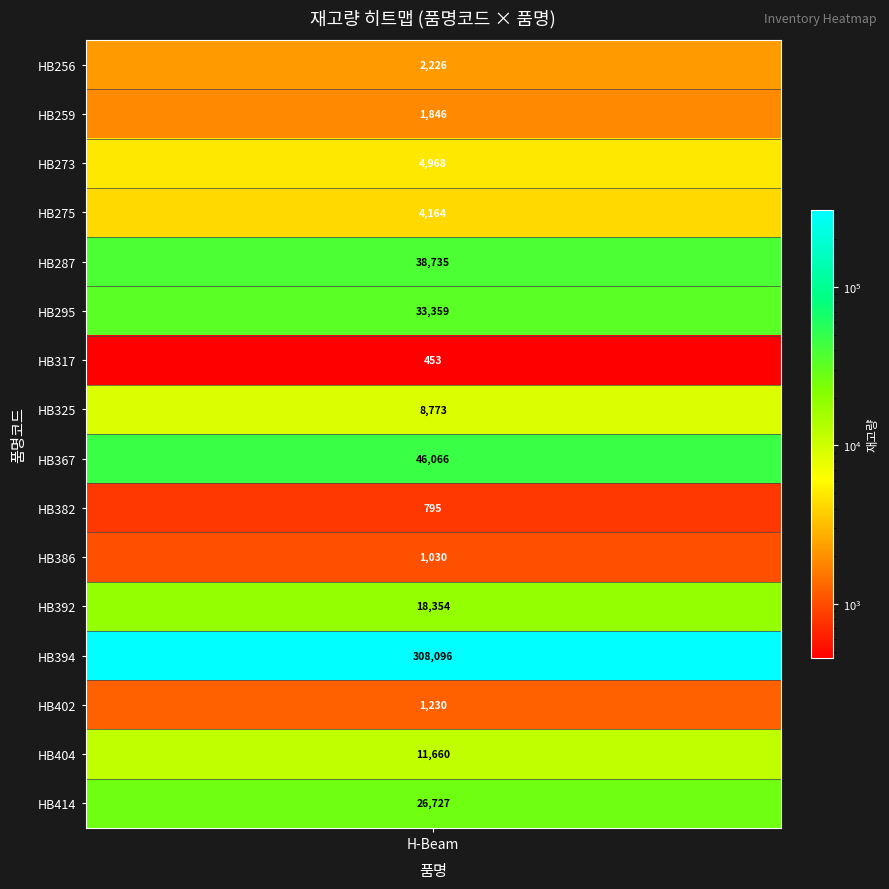

Between HB386 and HB402, which series saw the biggest shift?

H-Beam